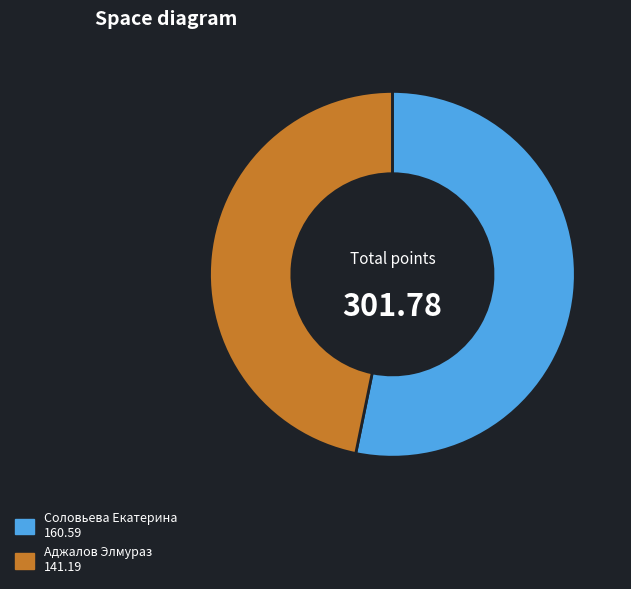

Approximately how many times larger is the value at Аджалов Элмураз compared to Соловьева Екатерина?

0.9